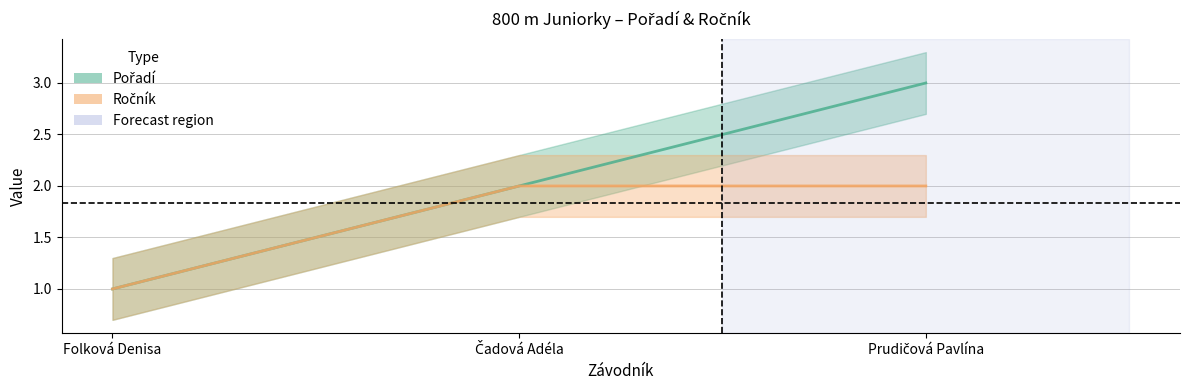

What is the sum of all Ročník values?

5